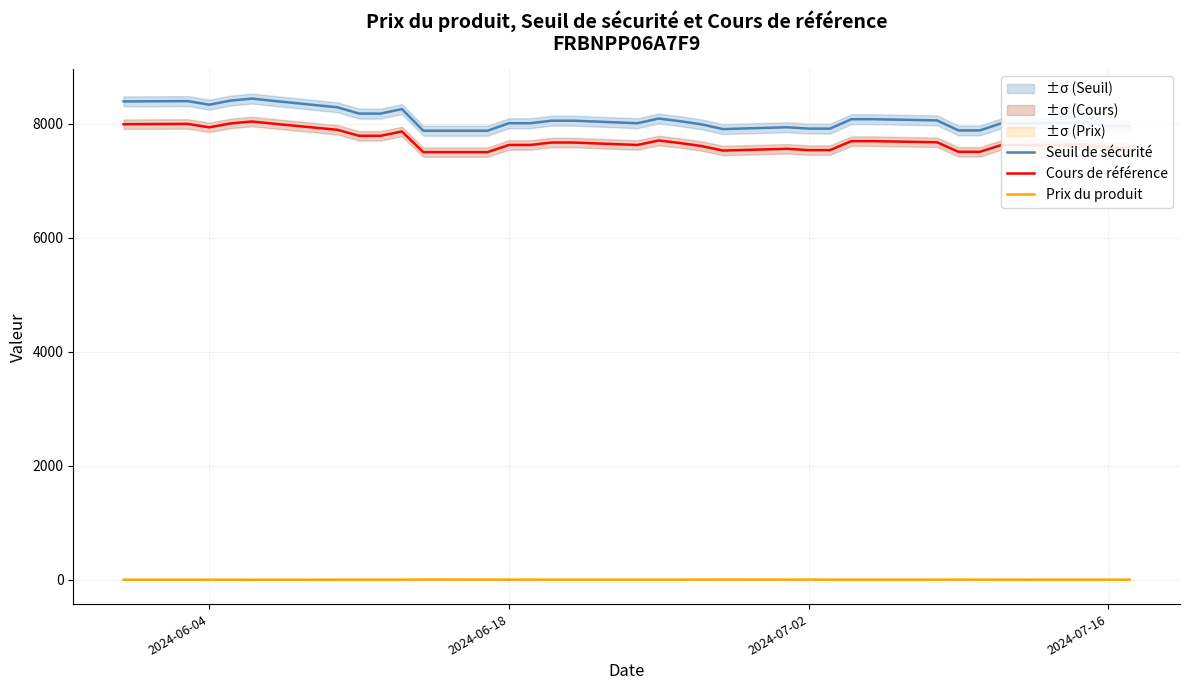

True or false: Prix du produit and Seuil de sécurité intersect in this chart.

False